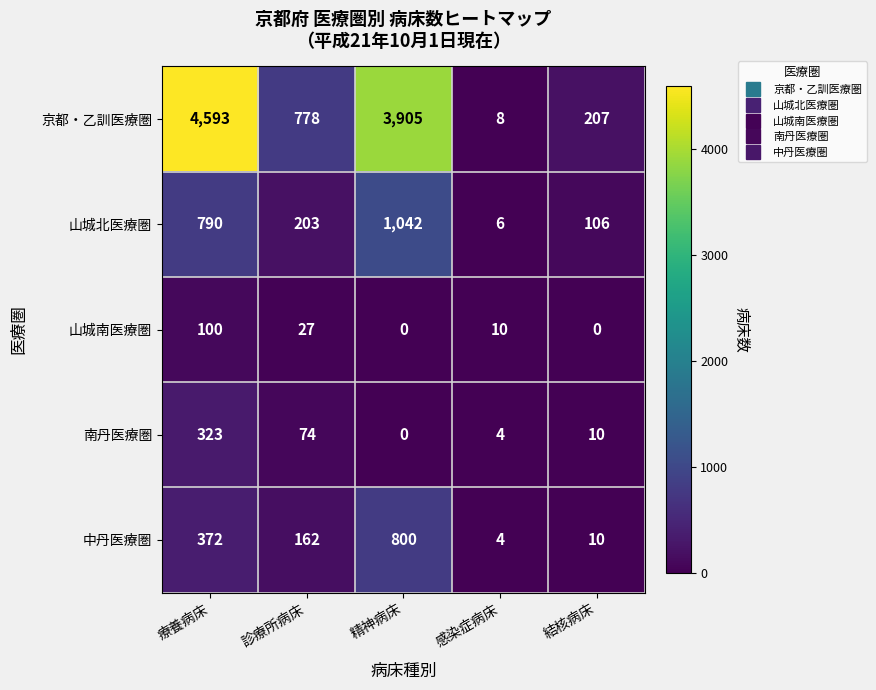

Which category has the highest value across all series?

療養病床